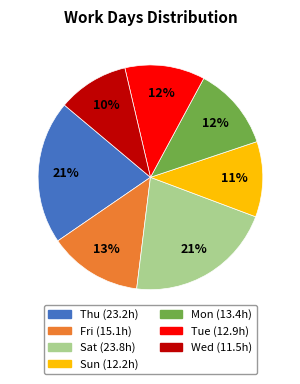

To the nearest percent, what is the average slice percentage?

14%